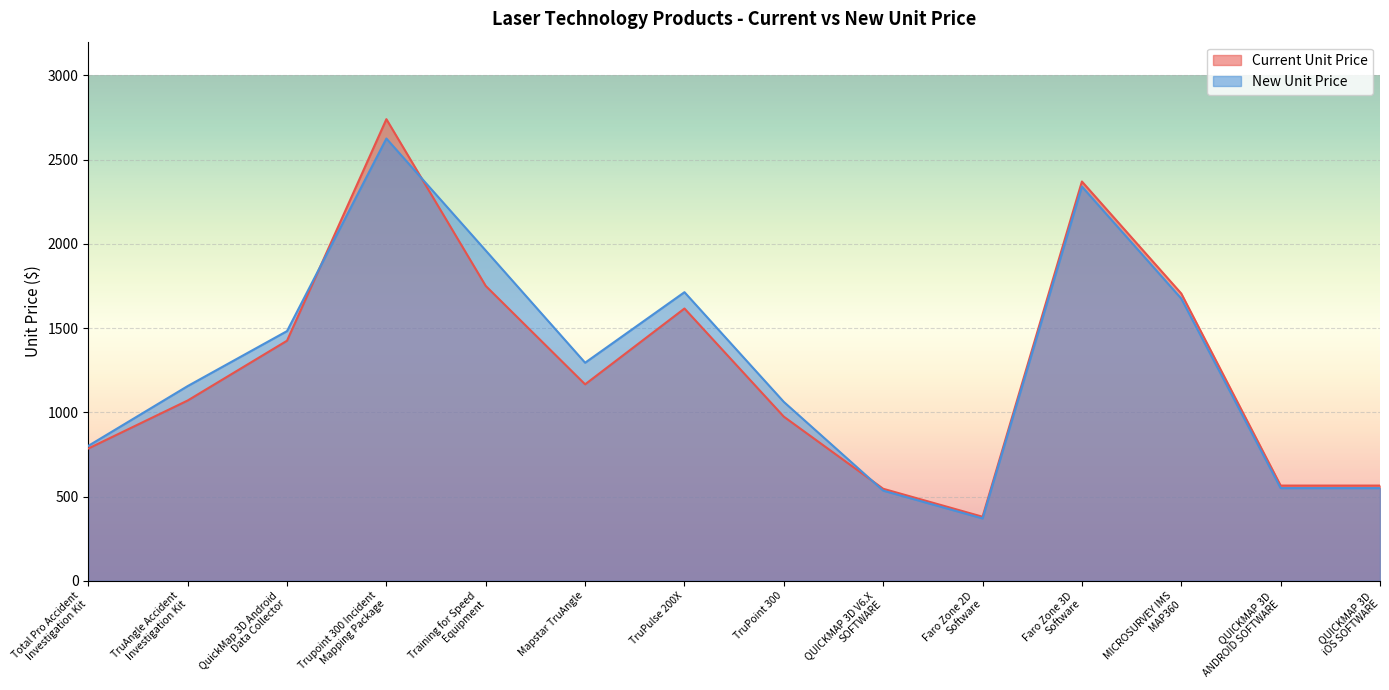

Reading left to right, list all the values displayed in this chart.

Current Unit Price: 785.0	1070.0	1425.0	2740.0	1750.0	1166.0	1616.0	974.0	546.0	380.0	2370.0	1705.0	565.0	565.0
New Unit Price: 800.7	1155.6	1482.0	2625.0	1960.0	1294.3	1713.0	1061.7	535.0	370.0	2340.0	1675.0	550.0	550.0